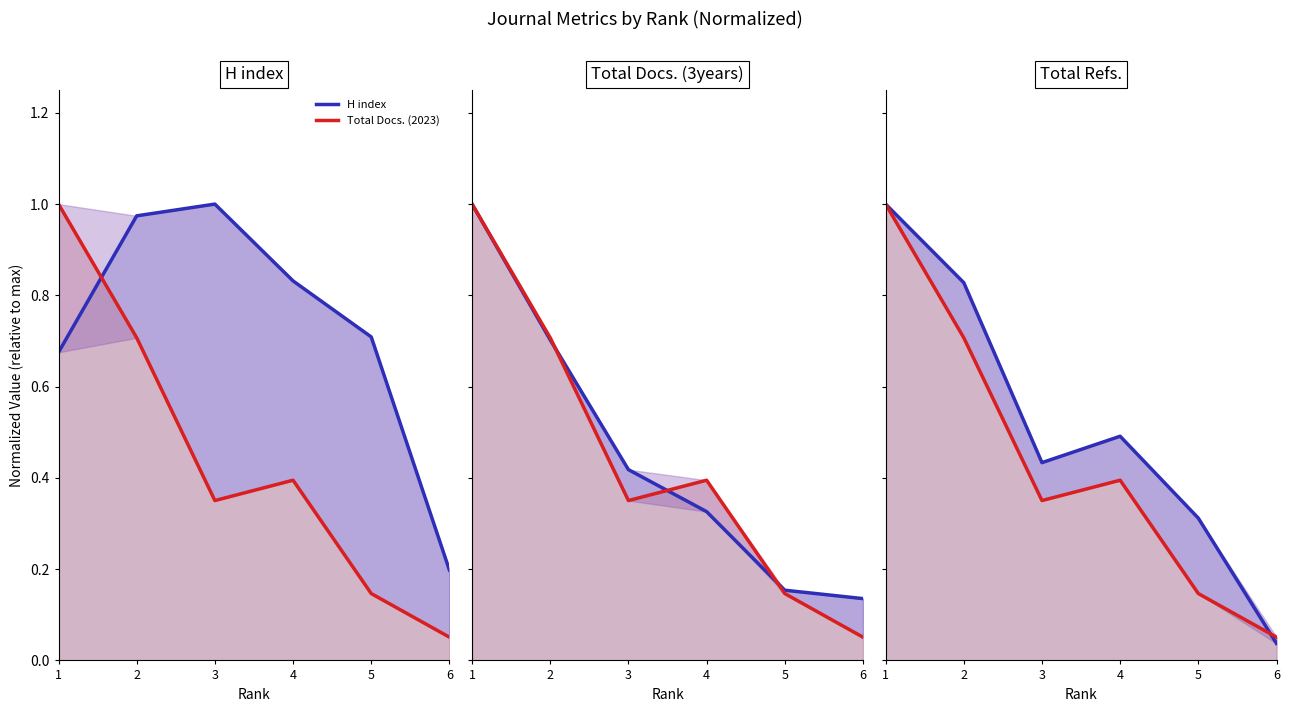

Does the chart display data point markers on the line(s)?

No